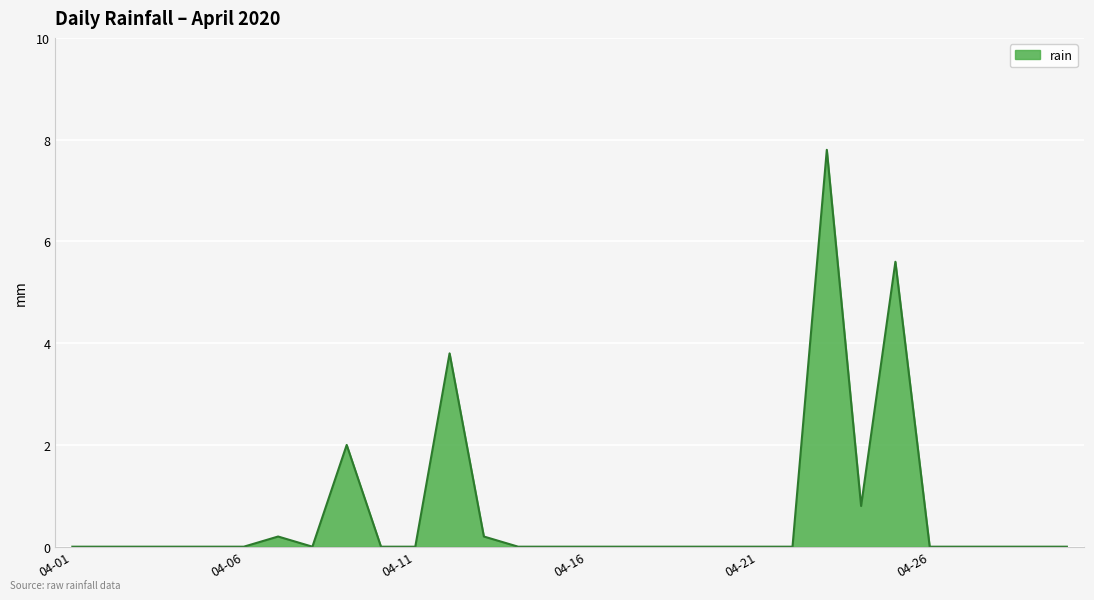

What is the difference between the maximum and minimum values?

7.8